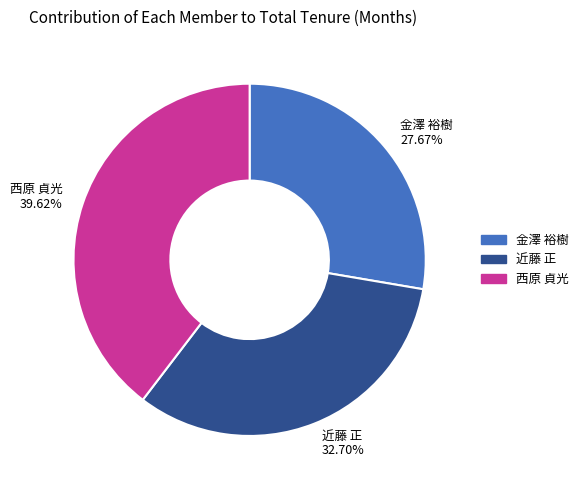

What is the total percentage of 西原 貞光 and 近藤 正?

72.3%